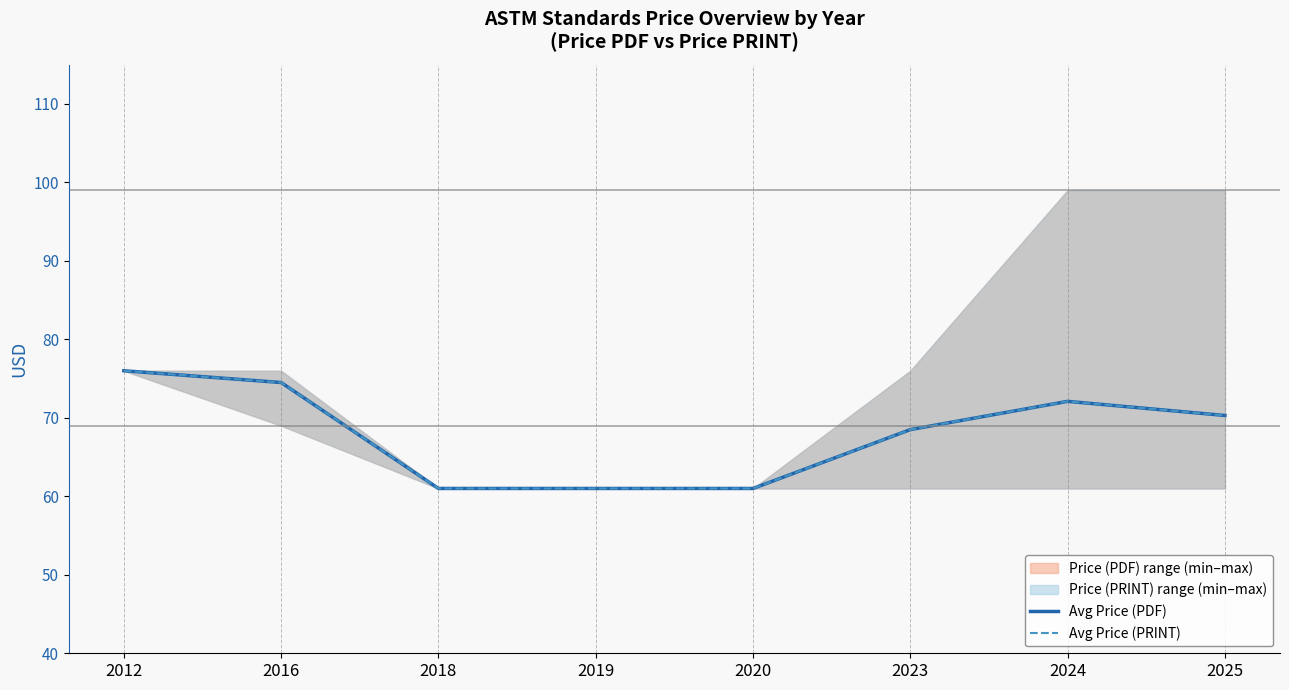

At which label does Avg Price (PRINT) first exceed 70?

2012